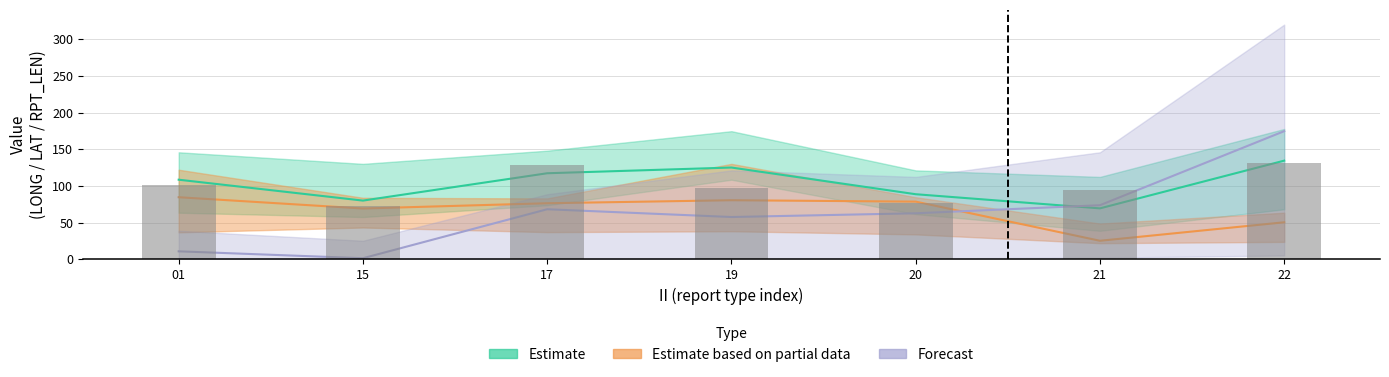

Rank the categories by value from highest to lowest.

22, 17, 01, 19, 21, 20, 15